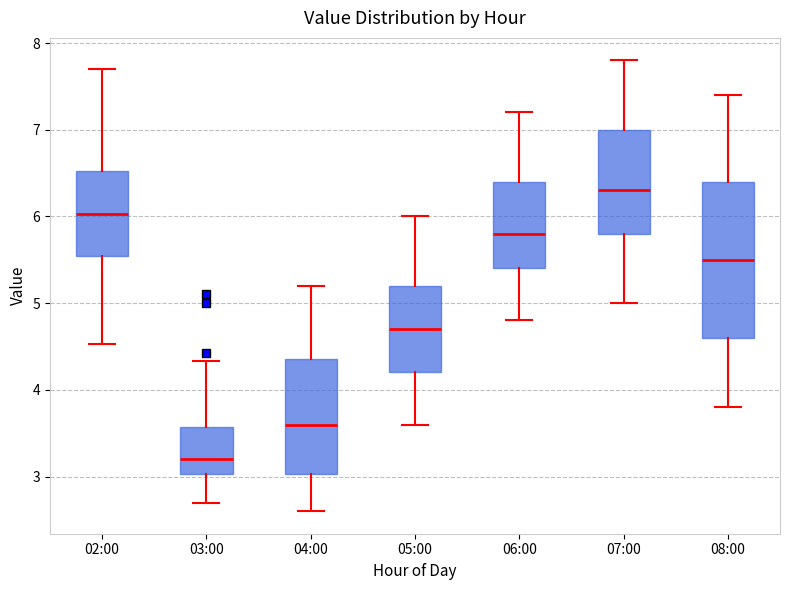

Which box has the lowest median line?

03:00